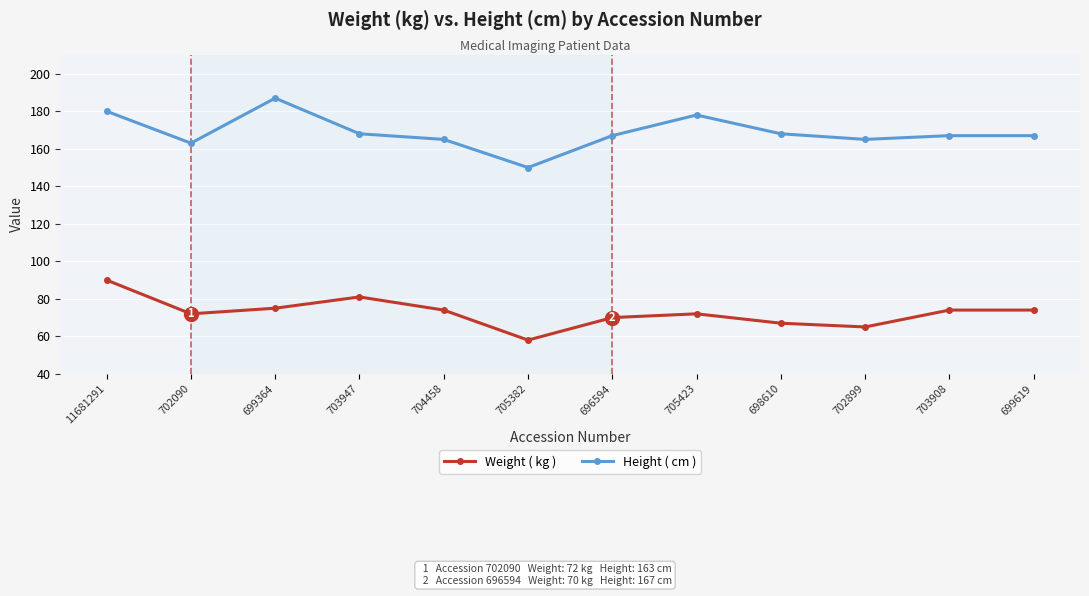

List the series in order of their peak value, highest first.

Height ( cm ), Weight ( kg )